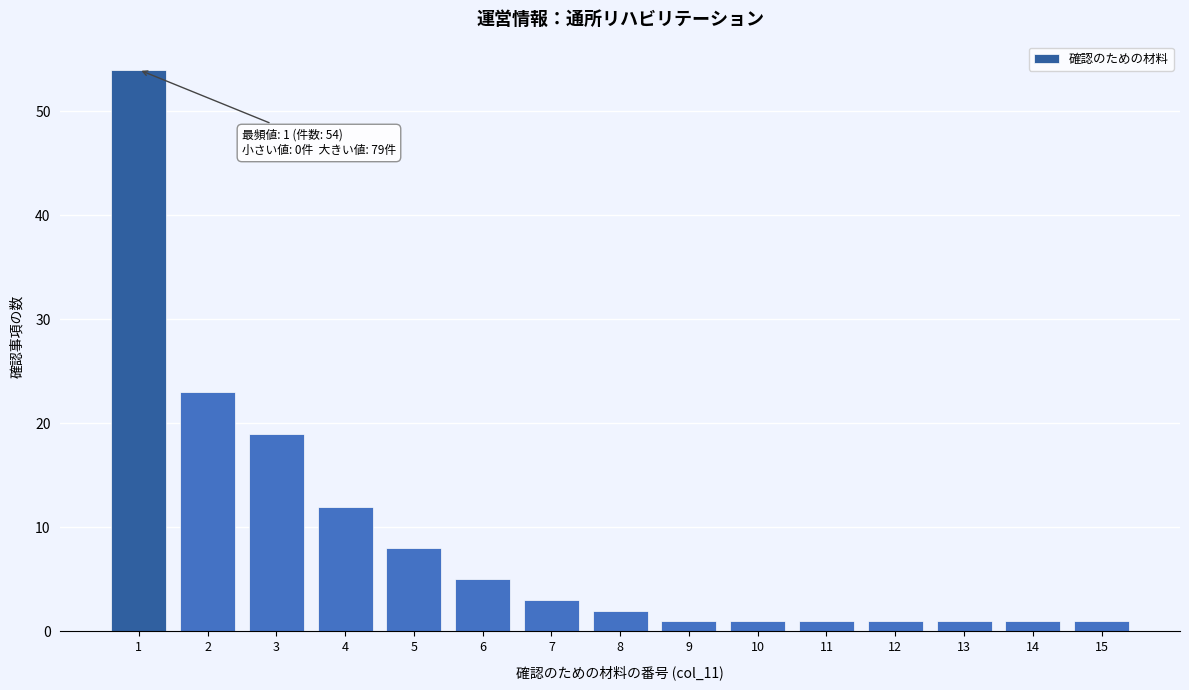

Reading left to right, what are all the values shown in this chart?

1=54	2=23	3=19	4=12	5=8	6=5	7=3	8=2	9=1	10=1	11=1	12=1	13=1	14=1	15=1